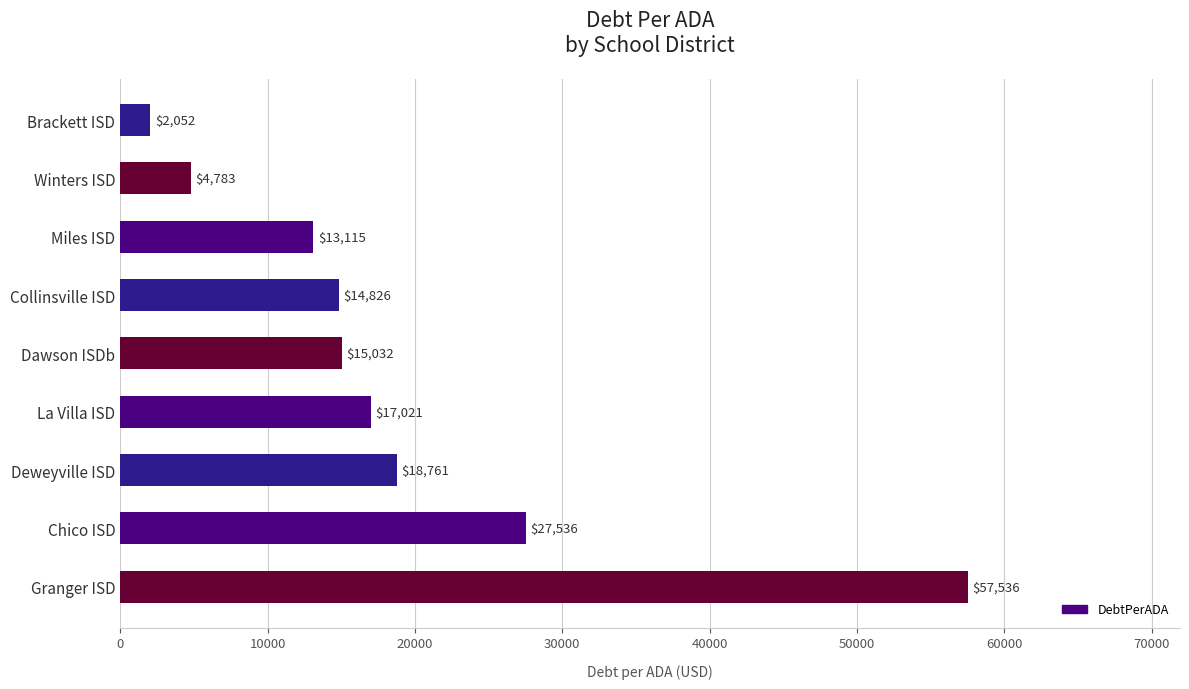

Read the value at La Villa ISD.

17021.0